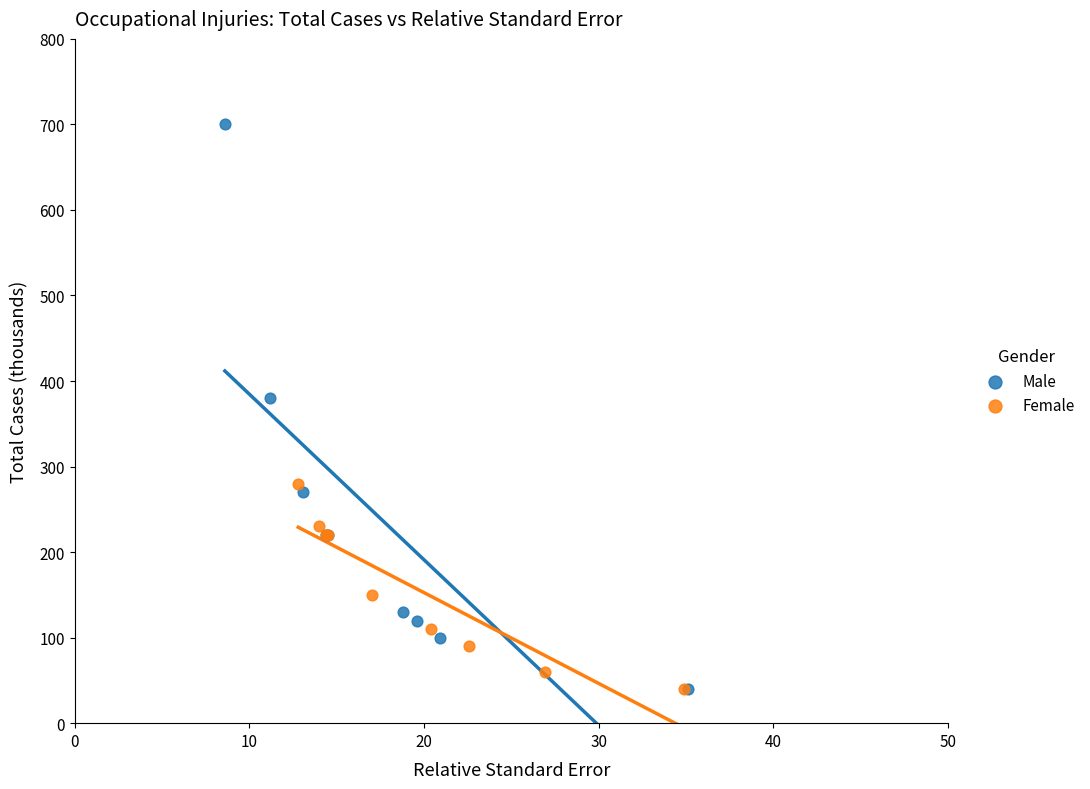

Which series has the widest spread of Y values?

Male